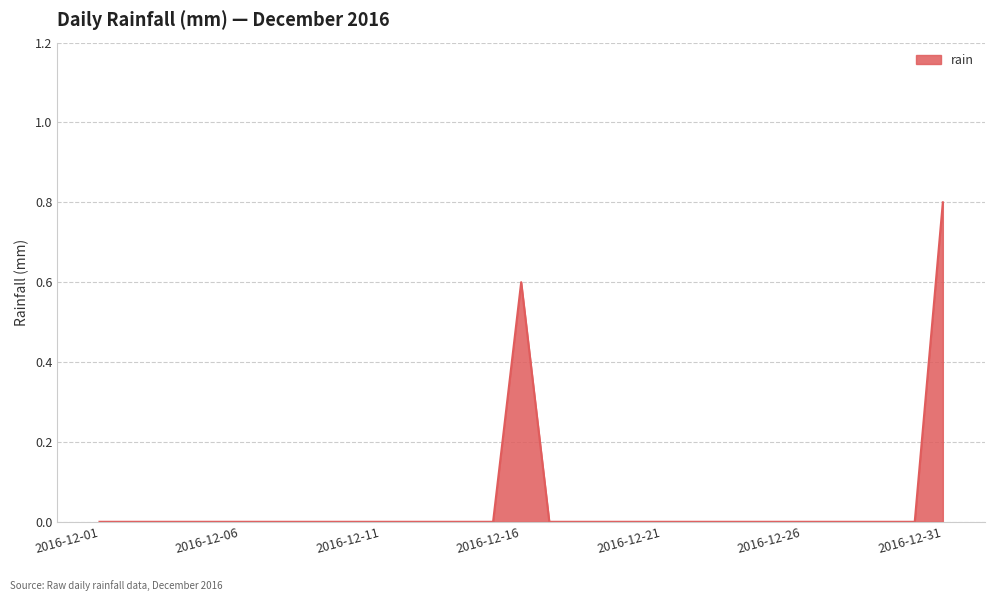

What is the difference between the maximum and minimum values?

0.8